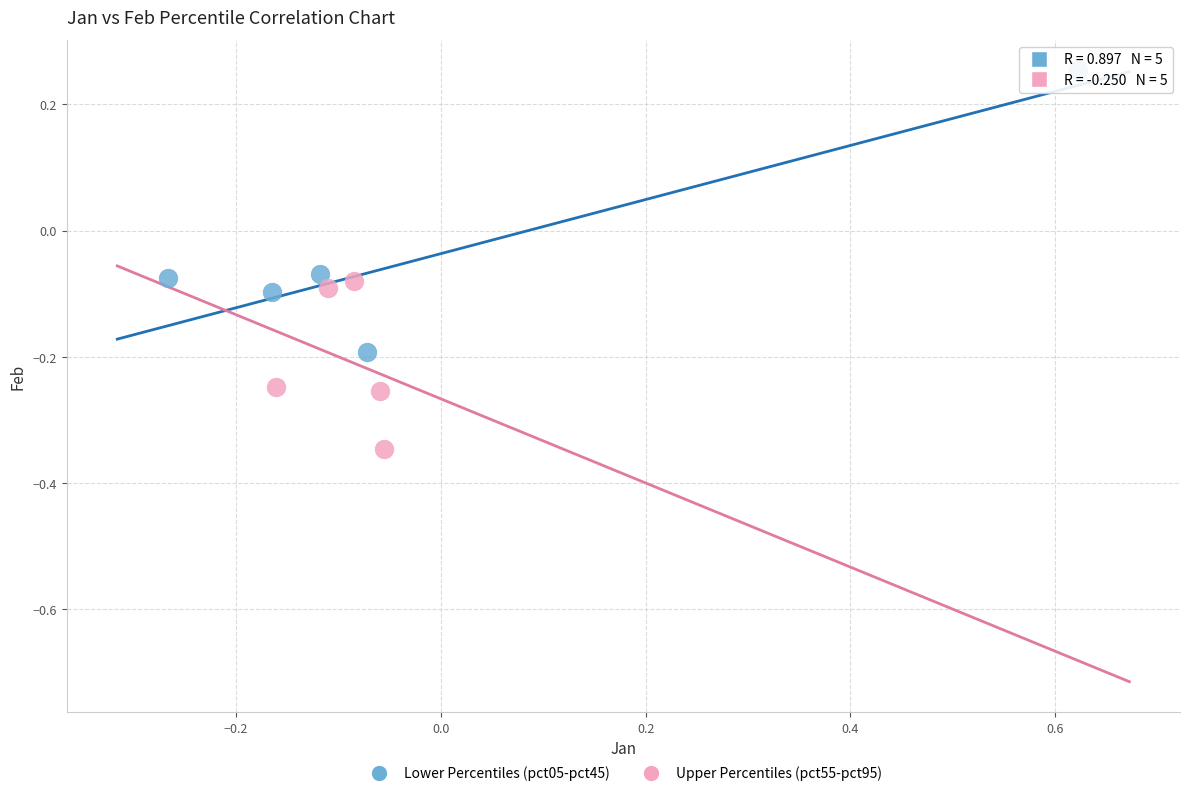

Which series reaches the maximum Y coordinate?

Lower Percentiles (pct05-pct45)